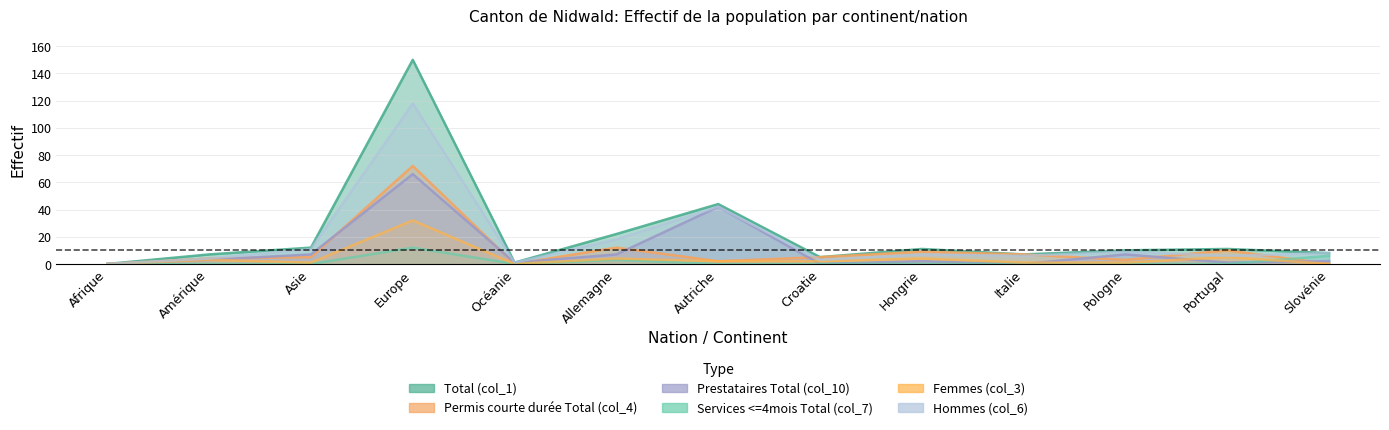

Reading left to right, what are all the values shown in this chart?

Total (col_1): Afrique=0	Amérique=7	Asie=12	Europe=150	Océanie=1	Allemagne=22	Autriche=44	Croatie=5	Hongrie=11	Italie=7	Pologne=10	Portugal=11	Slovénie=8
Permis courte durée Total (col_4): Afrique=0	Amérique=4	Asie=5	Europe=72	Océanie=0	Allemagne=12	Autriche=2	Croatie=5	Hongrie=9	Italie=7	Pologne=3	Portugal=10	Slovénie=0
Prestataires Total (col_10): Afrique=0	Amérique=3	Asie=7	Europe=66	Océanie=1	Allemagne=7	Autriche=42	Croatie=0	Hongrie=2	Italie=0	Pologne=7	Portugal=1	Slovénie=2
Services <=4mois Total (col_7): Afrique=0	Amérique=0	Asie=0	Europe=12	Océanie=0	Allemagne=3	Autriche=0	Croatie=0	Hongrie=0	Italie=0	Pologne=0	Portugal=0	Slovénie=6
Femmes (col_3): Afrique=0	Amérique=3	Asie=1	Europe=32	Océanie=0	Allemagne=4	Autriche=2	Croatie=2	Hongrie=4	Italie=1	Pologne=1	Portugal=5	Slovénie=0
Hommes (col_6): Afrique=0	Amérique=4	Asie=11	Europe=118	Océanie=1	Allemagne=18	Autriche=42	Croatie=3	Hongrie=7	Italie=6	Pologne=9	Portugal=6	Slovénie=8